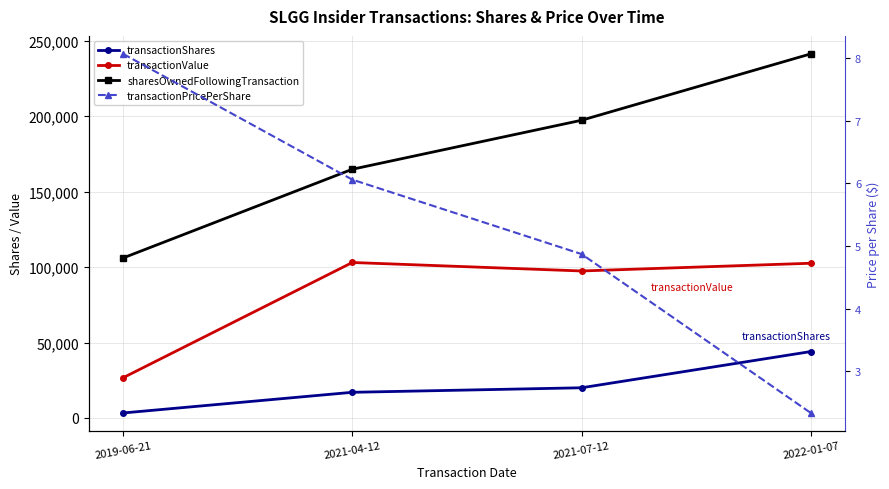

Reading right to left, what are all the values shown in this chart?

transactionShares: 44000.0	20000.0	17000.0	3300.0
transactionValue: 102520.0	97400.0	103020.0	26634.0
sharesOwnedFollowingTransaction: 241282.0	197282.0	164808.0	106009.0
transactionPricePerShare: 2.3	4.9	6.1	8.1